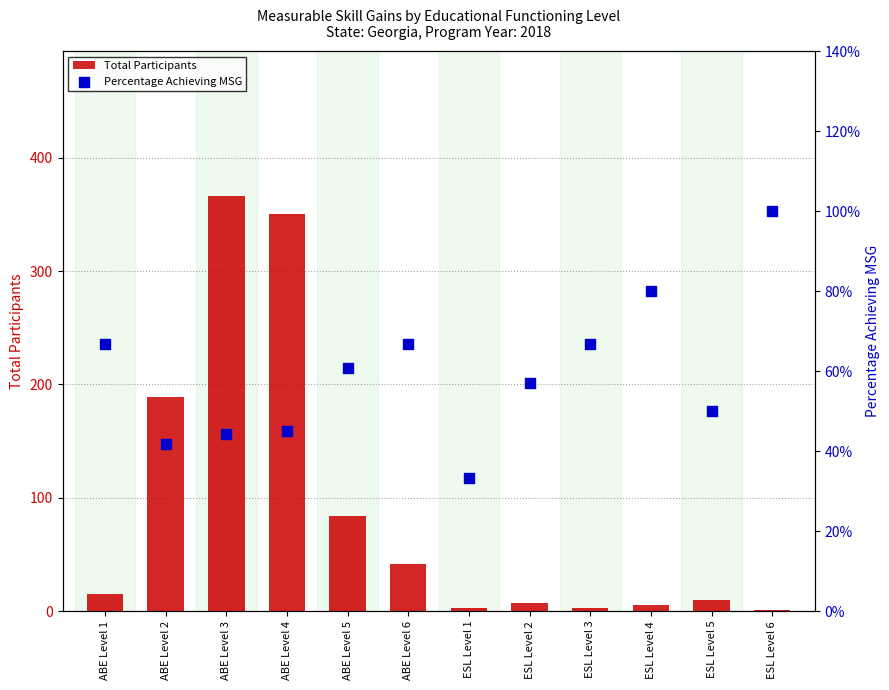

Which series contains the lowest Y value?

Percentage Achieving MSG